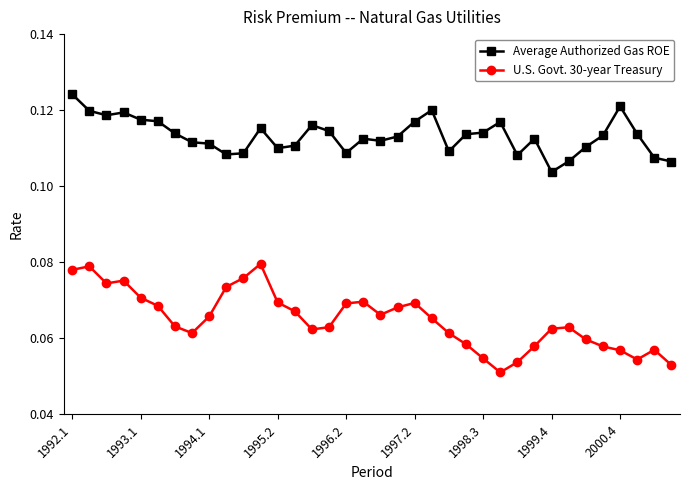

What are all the series names shown in the legend?

Average Authorized Gas ROE, U.S. Govt. 30-year Treasury